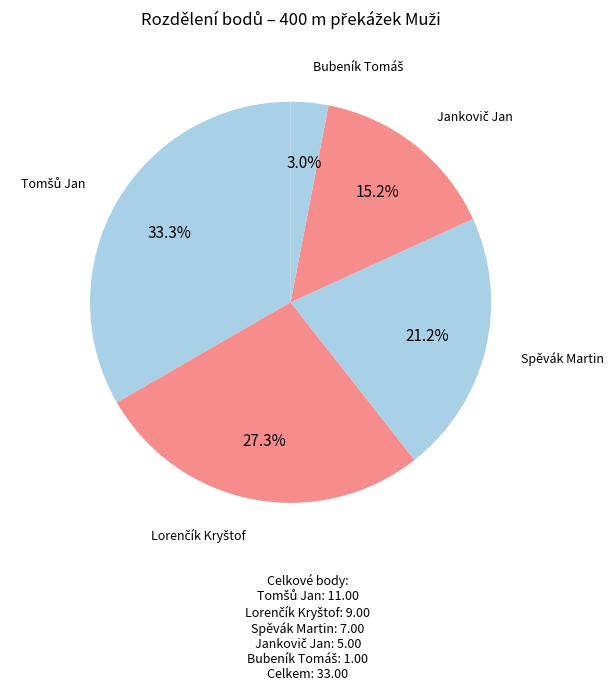

To the nearest percent, what is the difference between the largest and smallest slice percentages?

30%